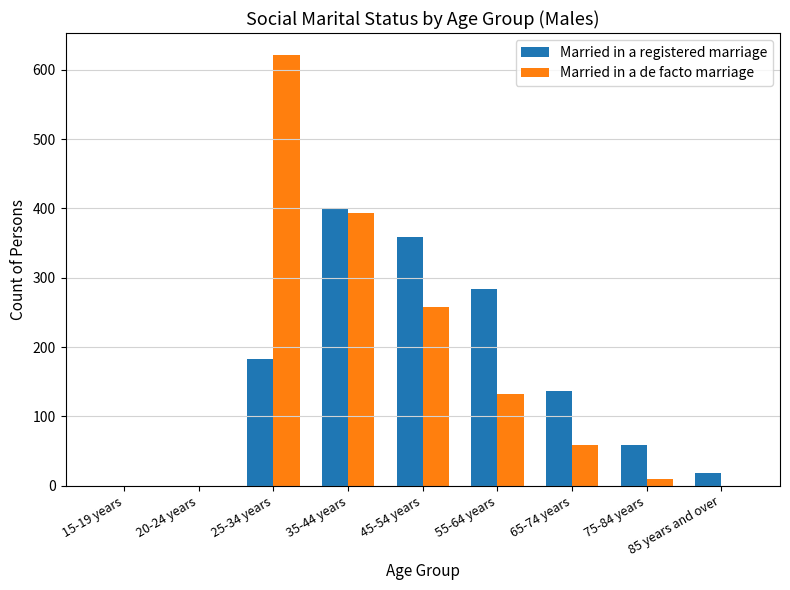

The value of Married in a de facto marriage at 75-84 years is 10. True or false?

True